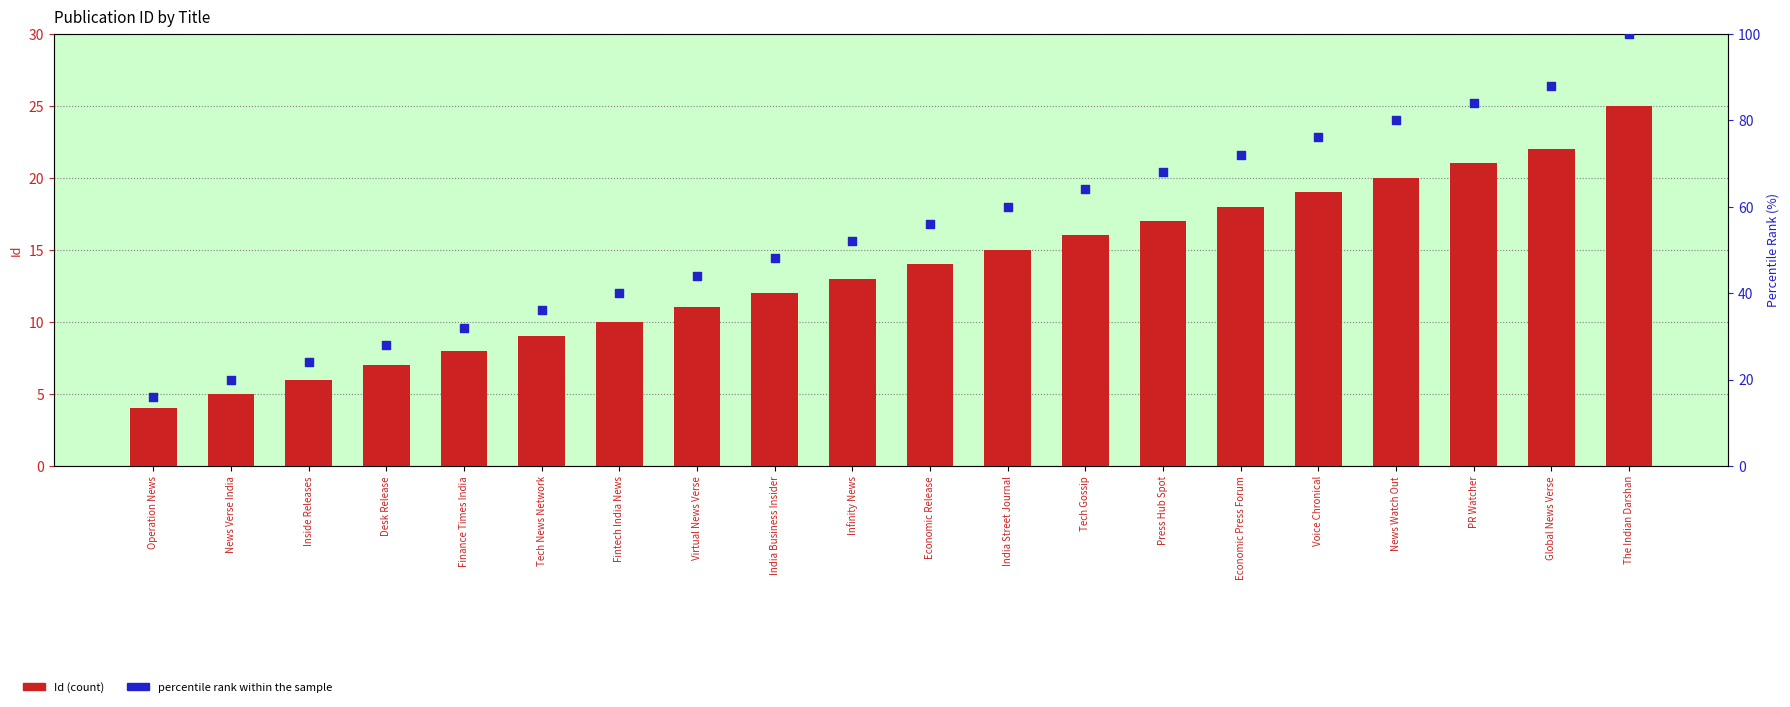

What are all the series names shown in the legend?

Id (count), percentile rank within the sample